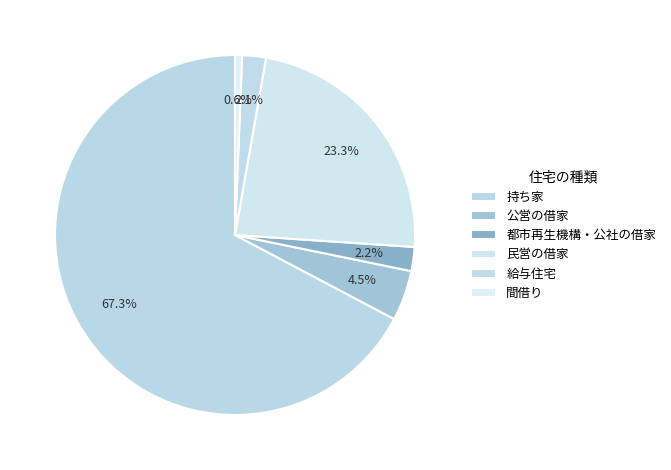

Rank the categories by value from lowest to highest.

間借り, 給与住宅, 都市再生機構・公社の借家, 公営の借家, 民営の借家, 持ち家